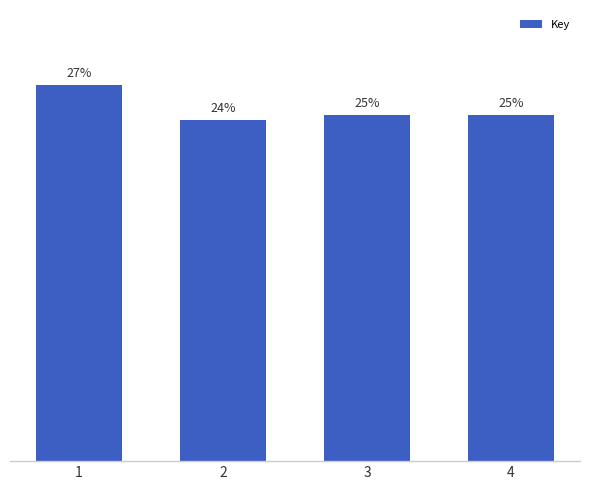

Rank the categories by value from highest to lowest.

1, 3, 4, 2